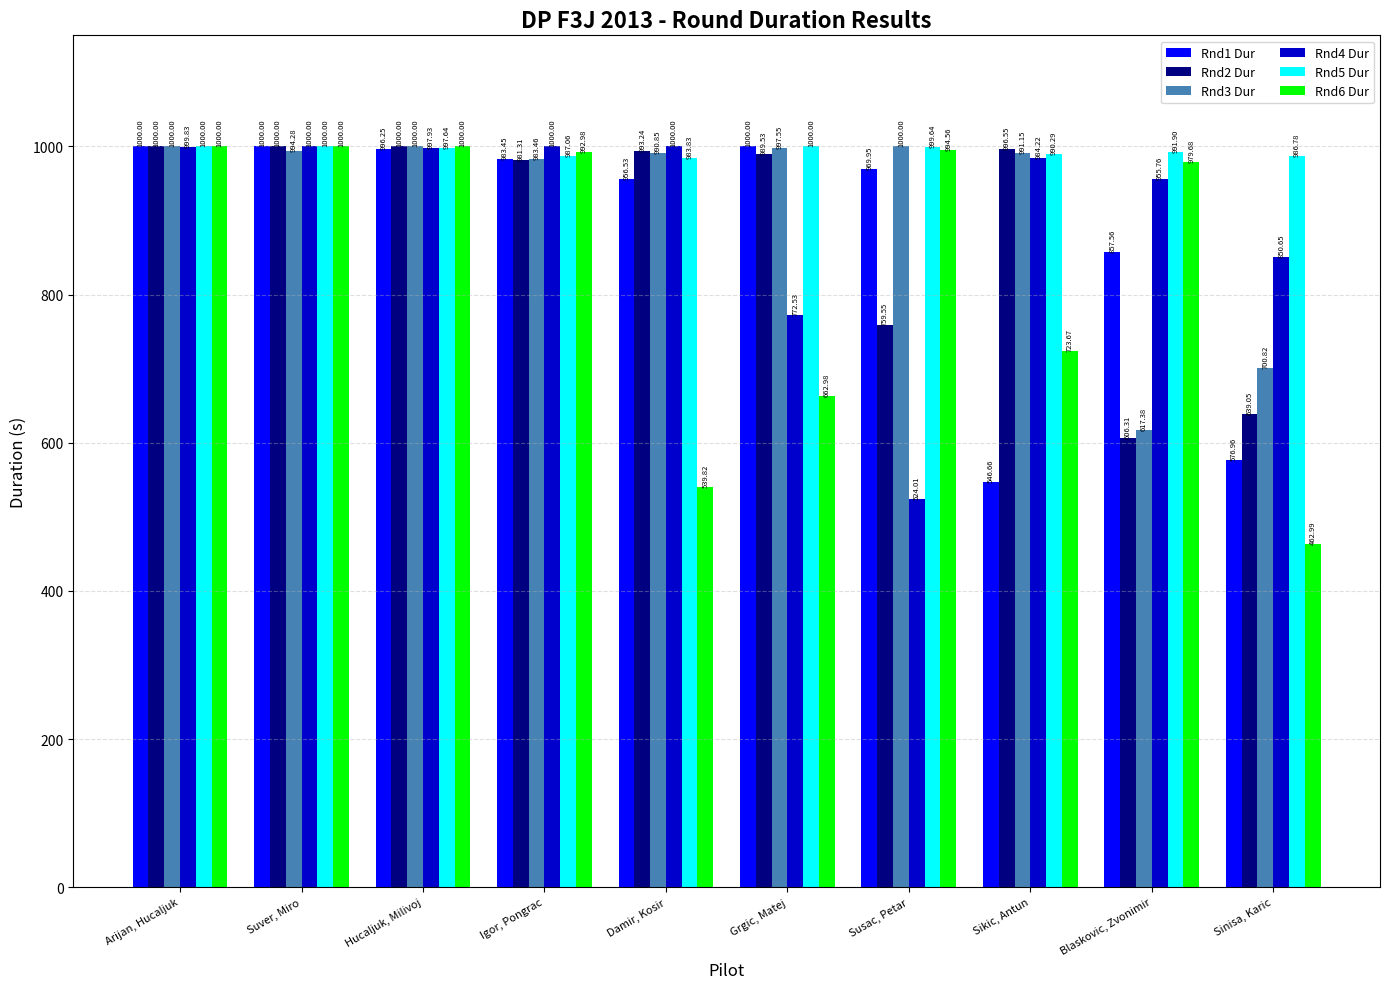

Which series has the largest total across all categories?

Rnd5 Dur